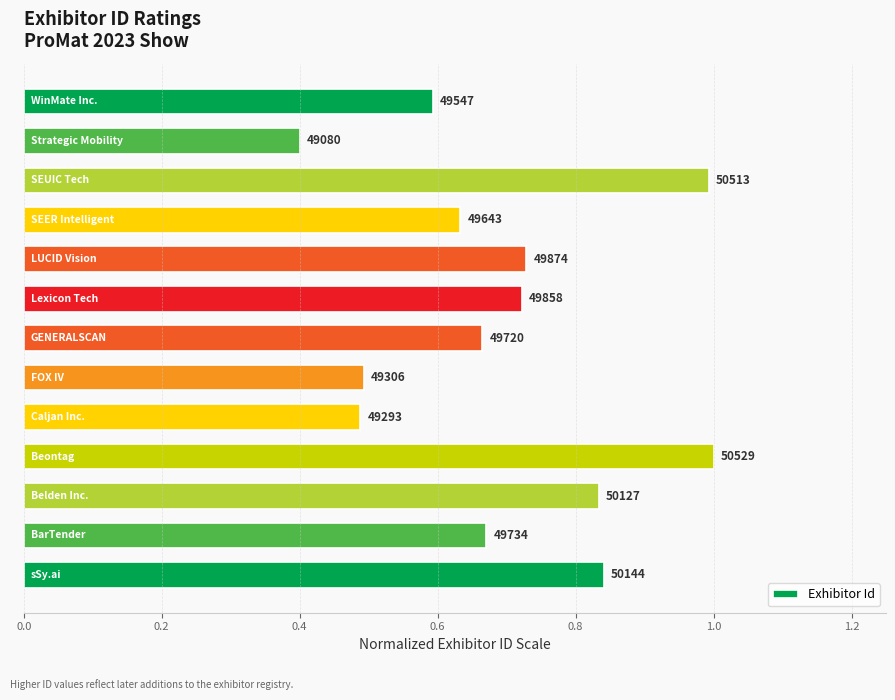

How many bars are there in total?

13